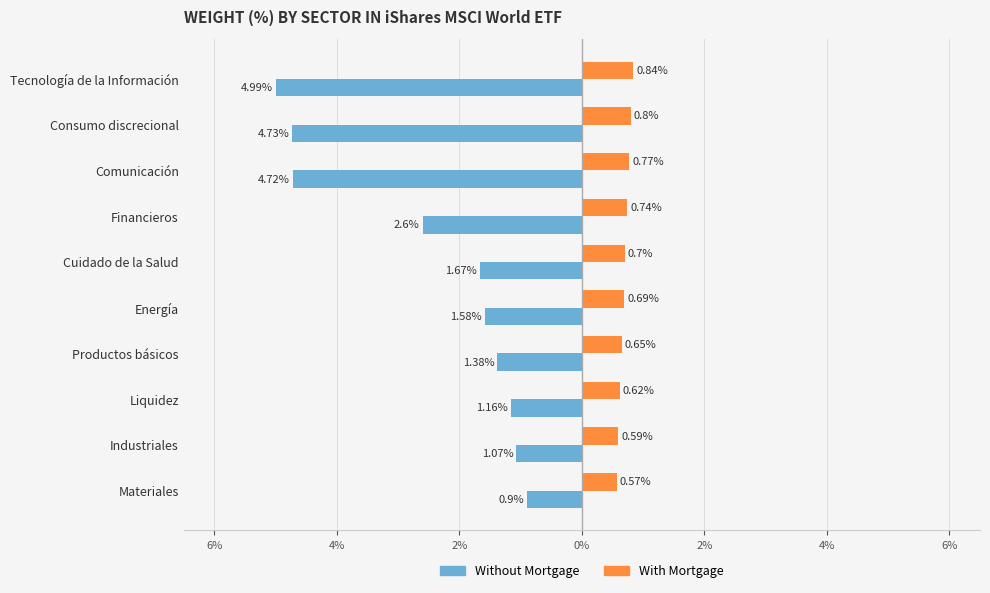

What is the highest value of the With Mortgage series?

0.8